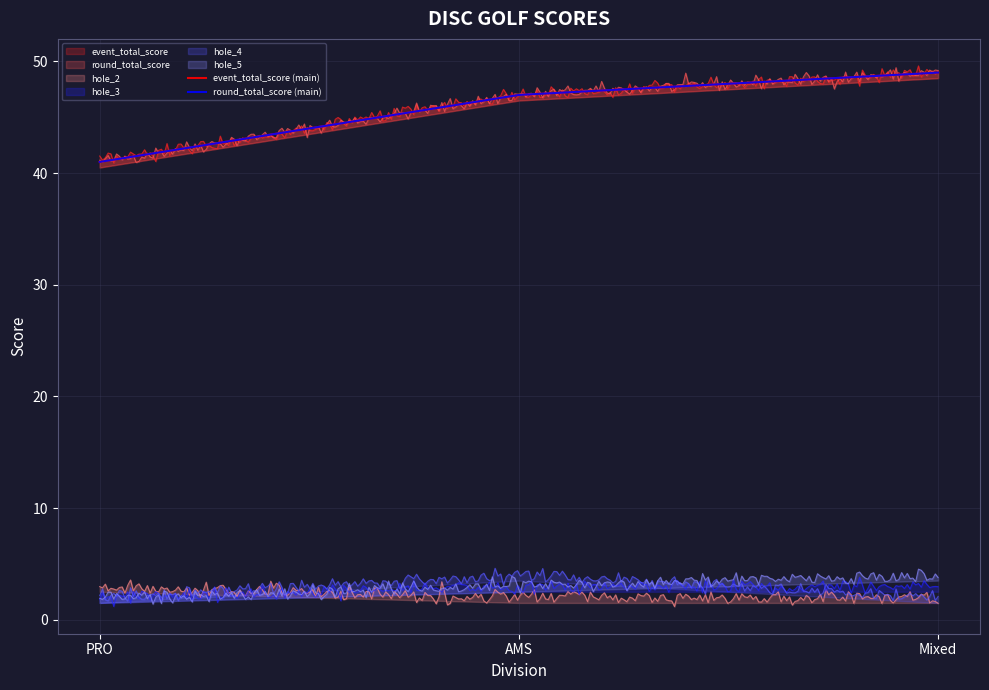

Which series has the largest total across all categories?

event_total_score